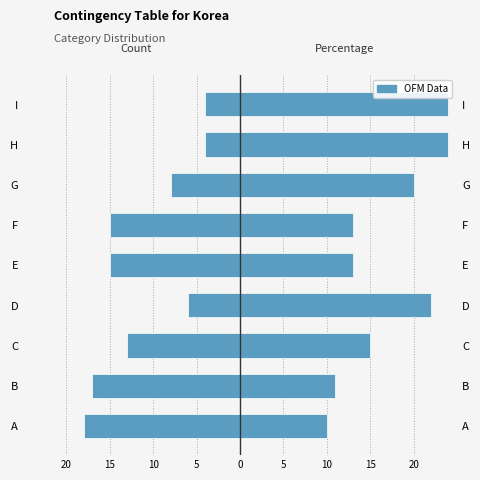

What is the sum of all Percentage values?

152